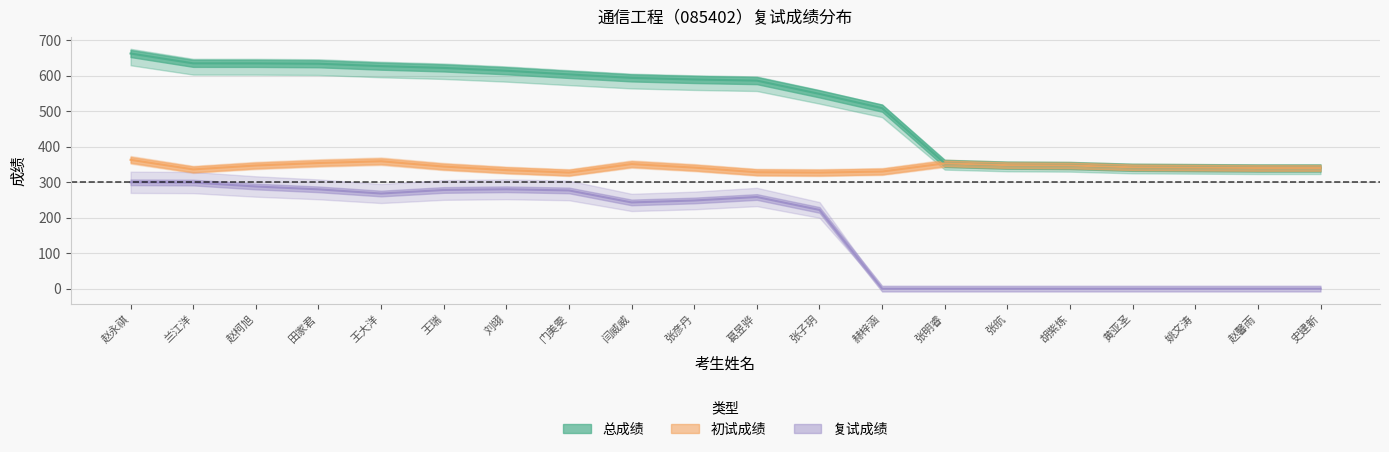

Reading left to right, list all the values displayed in this chart.

初试成绩: 赵永祺=363.0	兰江洋=336.0	赵柯旭=347.0	田家君=354.0	王大洋=359.0	王瑞=344.0	刘翊=334.0	门美雯=327.0	闫威威=351.0	张彦丹=341.0	葛昱骅=328.0	张子玥=327.0	赫梓涵=330.0	张明睿=353.0	张航=348.0	胡紫炼=347.0	黄亚圣=342.0	姚文涛=341.0	赵馨雨=340.0	史建新=340.0
复试成绩: 赵永祺=299.6	兰江洋=298.9	赵柯旭=287.8	田家君=279.8	王大洋=268.0	王瑞=278.0	刘翊=280.0	门美雯=276.7	闫威威=242.9	张彦丹=248.4	葛昱骅=258.2	张子玥=221.8	赫梓涵=0.0	张明睿=0.0	张航=0.0	胡紫炼=0.0	黄亚圣=0.0	姚文涛=0.0	赵馨雨=0.0	史建新=0.0
总成绩: 赵永祺=662.6	兰江洋=634.9	赵柯旭=634.8	田家君=633.8	王大洋=627.0	王瑞=622.0	刘翊=614.0	门美雯=603.7	闫威威=593.9	张彦丹=589.4	葛昱骅=586.2	张子玥=548.8	赫梓涵=508.6	张明睿=353.0	张航=348.0	胡紫炼=347.0	黄亚圣=342.0	姚文涛=341.0	赵馨雨=340.0	史建新=340.0